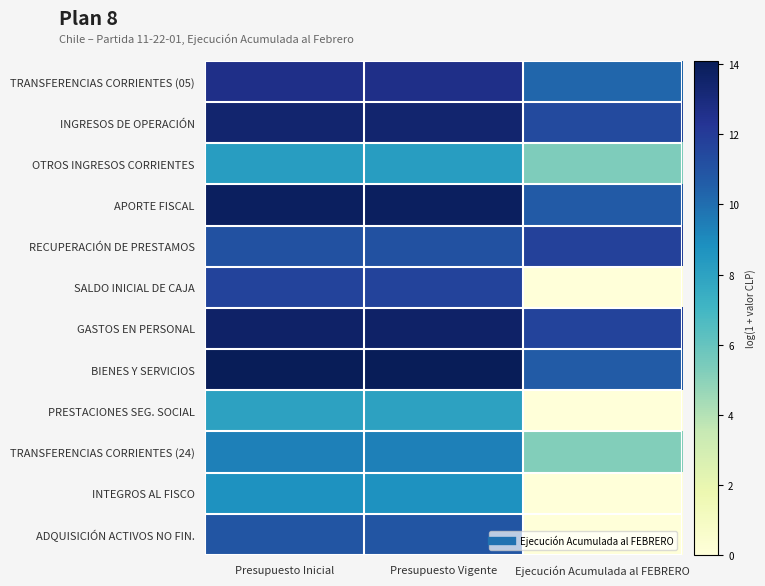

Reading right to left, what are all the values shown in this chart?

TRANSFERENCIAS CORRIENTES (05): Ejecución Acumulada al FEBRERO=10.3	Presupuesto Vigente=12.6	Presupuesto Inicial=12.6
INGRESOS DE OPERACIÓN: Ejecución Acumulada al FEBRERO=11.4	Presupuesto Vigente=13.4	Presupuesto Inicial=13.4
OTROS INGRESOS CORRIENTES: Ejecución Acumulada al FEBRERO=5.3	Presupuesto Vigente=8.2	Presupuesto Inicial=8.2
APORTE FISCAL: Ejecución Acumulada al FEBRERO=10.7	Presupuesto Vigente=13.9	Presupuesto Inicial=13.9
RECUPERACIÓN DE PRESTAMOS: Ejecución Acumulada al FEBRERO=11.8	Presupuesto Vigente=11.1	Presupuesto Inicial=11.1
SALDO INICIAL DE CAJA: Ejecución Acumulada al FEBRERO=0.0	Presupuesto Vigente=11.6	Presupuesto Inicial=11.6
GASTOS EN PERSONAL: Ejecución Acumulada al FEBRERO=11.6	Presupuesto Vigente=13.6	Presupuesto Inicial=13.6
BIENES Y SERVICIOS: Ejecución Acumulada al FEBRERO=10.6	Presupuesto Vigente=14.1	Presupuesto Inicial=14.1
PRESTACIONES SEG. SOCIAL: Ejecución Acumulada al FEBRERO=0.0	Presupuesto Vigente=8.0	Presupuesto Inicial=8.0
TRANSFERENCIAS CORRIENTES (24): Ejecución Acumulada al FEBRERO=5.2	Presupuesto Vigente=9.4	Presupuesto Inicial=9.4
INTEGROS AL FISCO: Ejecución Acumulada al FEBRERO=0.0	Presupuesto Vigente=8.7	Presupuesto Inicial=8.7
ADQUISICIÓN ACTIVOS NO FIN.: Ejecución Acumulada al FEBRERO=0.0	Presupuesto Vigente=10.9	Presupuesto Inicial=10.9